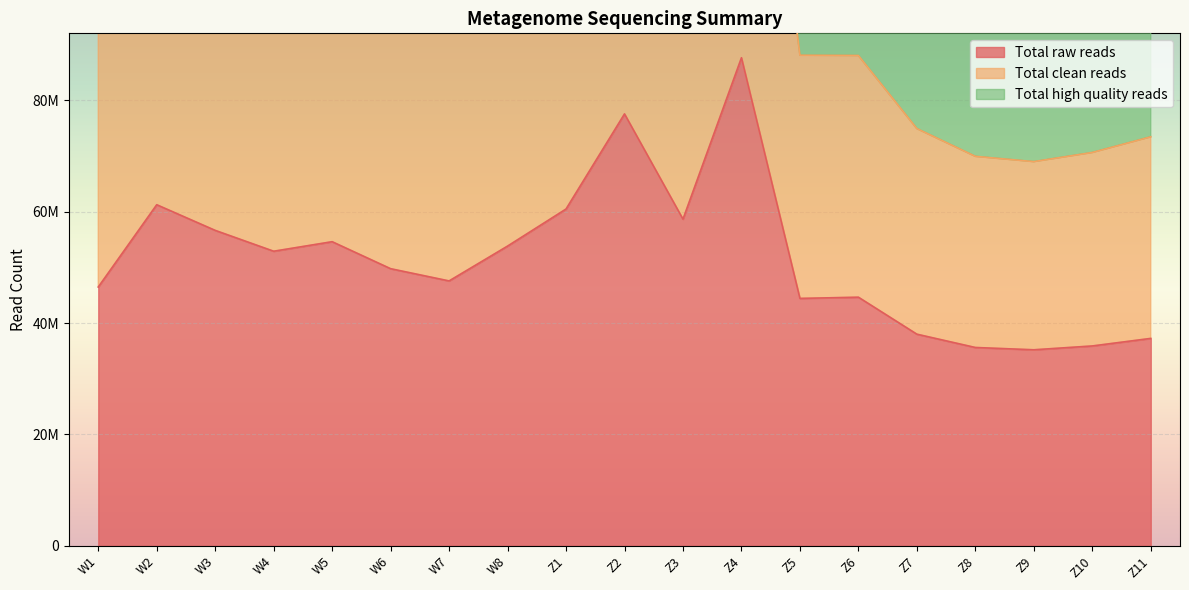

What is the label of the 4th point from the right?

Z8